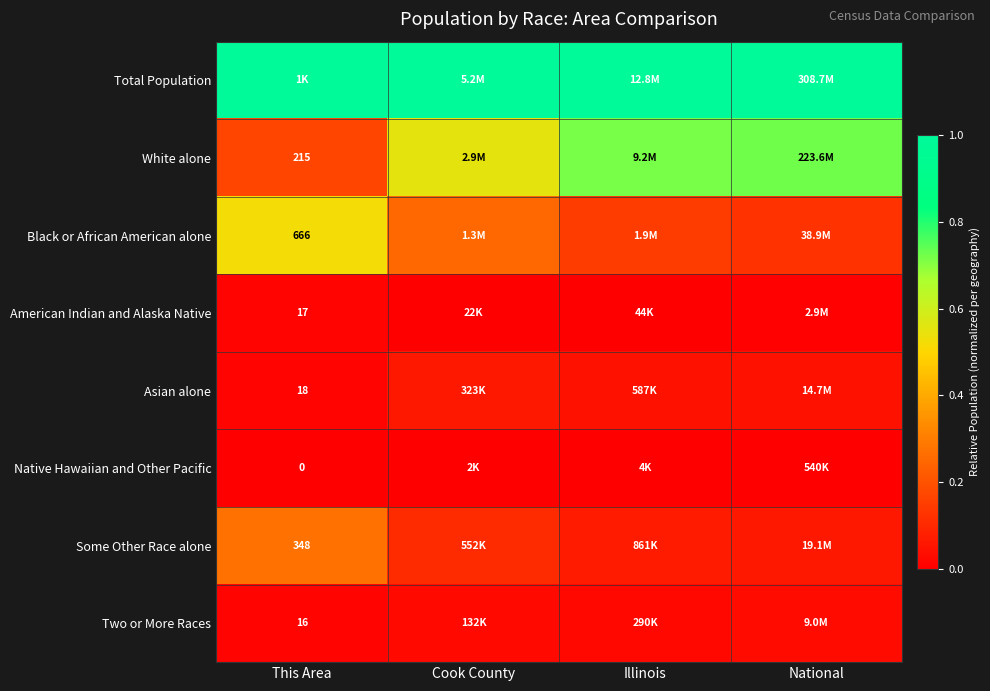

How many categories are shown in the chart?

4